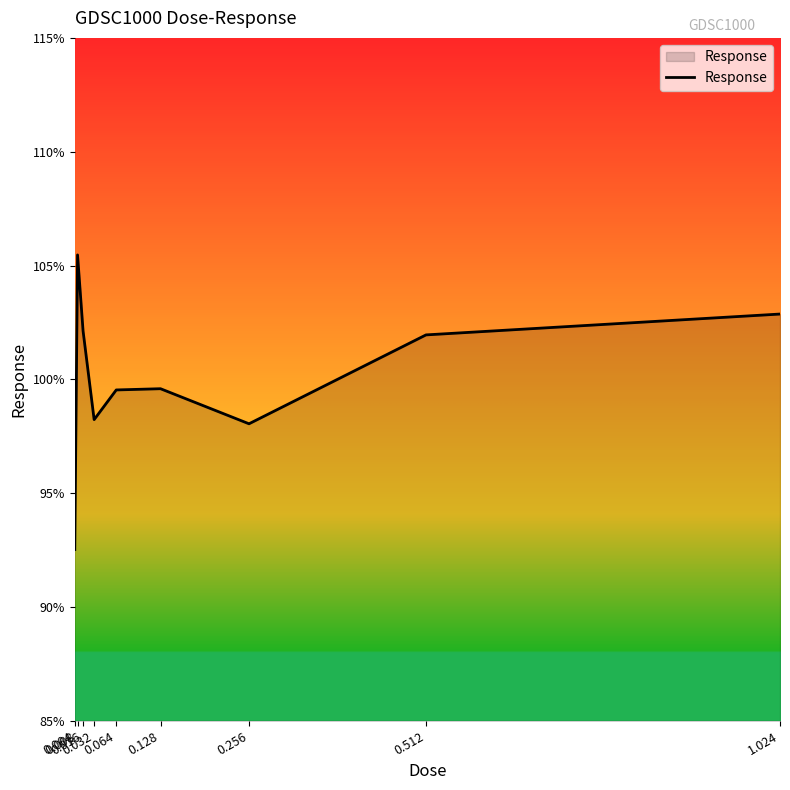

What is the difference between the maximum and minimum values?

12.9